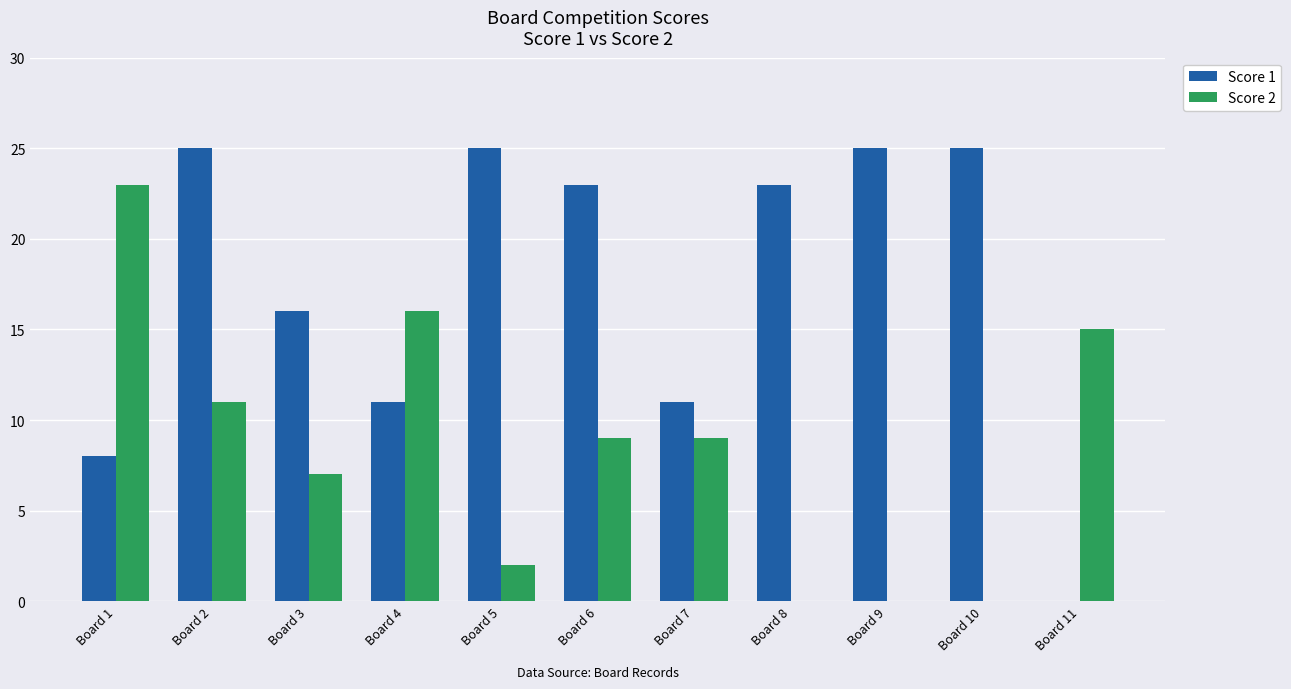

What is the greatest value displayed?

25